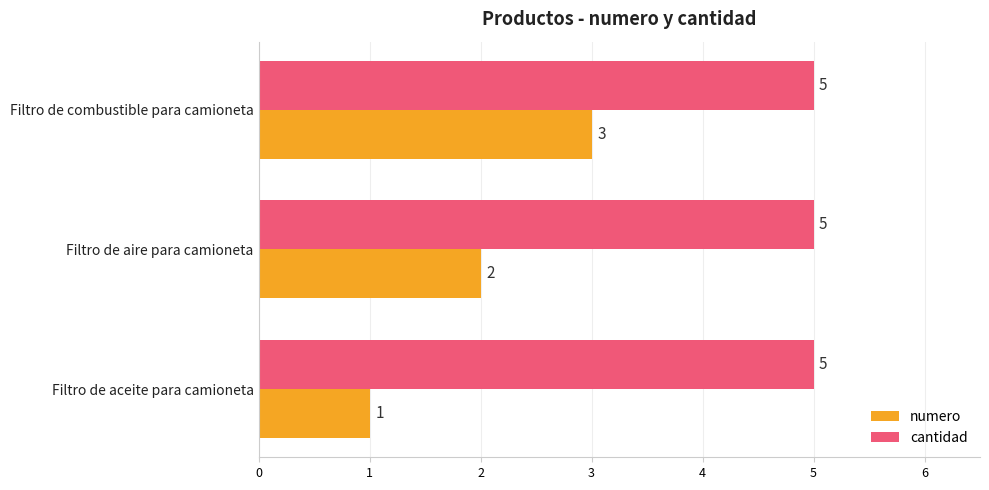

At which category is the sum across all series the highest?

Filtro de combustible para camioneta